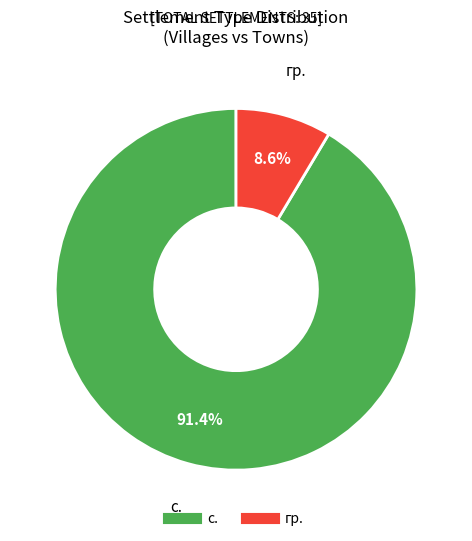

Does с. account for over 50% of the chart?

Yes